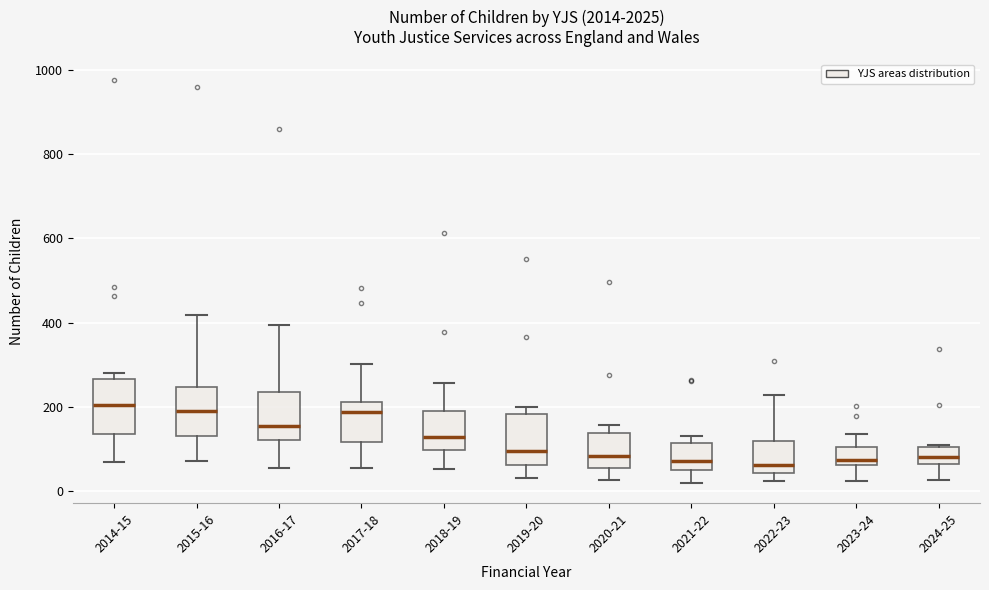

Reading left to right, transcribe this box plot: for each box, give where its median line is, the range the box spans, and where its two whiskers end, as read against the y-axis. The values are not printed on the chart, so give them approximately, as read against the axis.

2014-15: median 200, box 140 to 260, whiskers 60 to 280
2015-16: median 200, box 140 to 240, whiskers 80 to 420
2016-17: median 160, box 120 to 240, whiskers 60 to 400
2017-18: median 180, box 120 to 220, whiskers 60 to 300
2018-19: median 120, box 100 to 200, whiskers 60 to 260
2019-20: median 100, box 60 to 180, whiskers 40 to 200
2020-21: median 80, box 60 to 140, whiskers 20 to 160
2021-22: median 80, box 60 to 120, whiskers 20 to 140
2022-23: median 60, box 40 to 120, whiskers 20 to 220
2023-24: median 80, box 60 to 100, whiskers 20 to 140
2024-25: median 80, box 60 to 100, whiskers 20 to 120